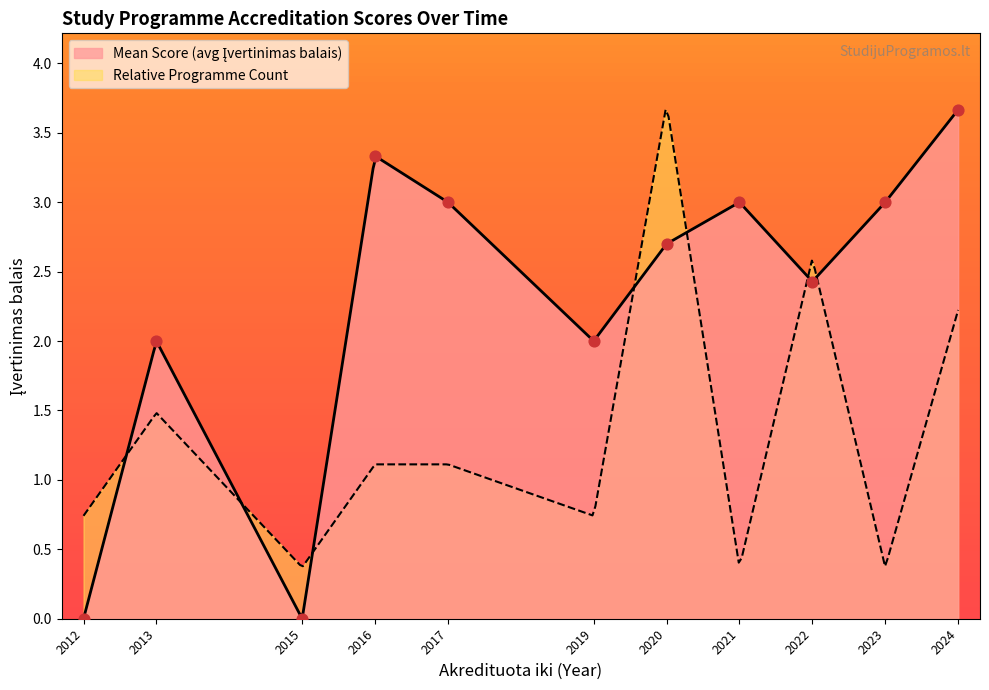

Between 2020 and 2012, which is larger?

2020